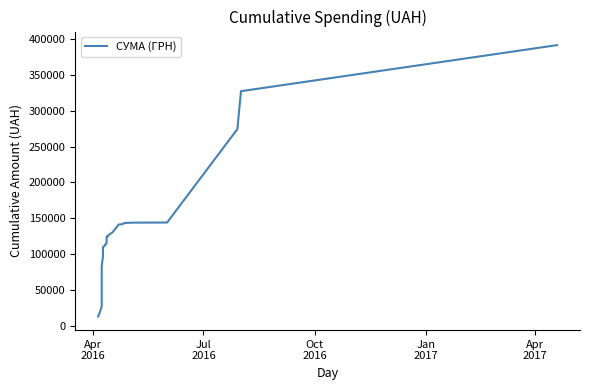

What is the minimum value shown in the chart?

12651.6